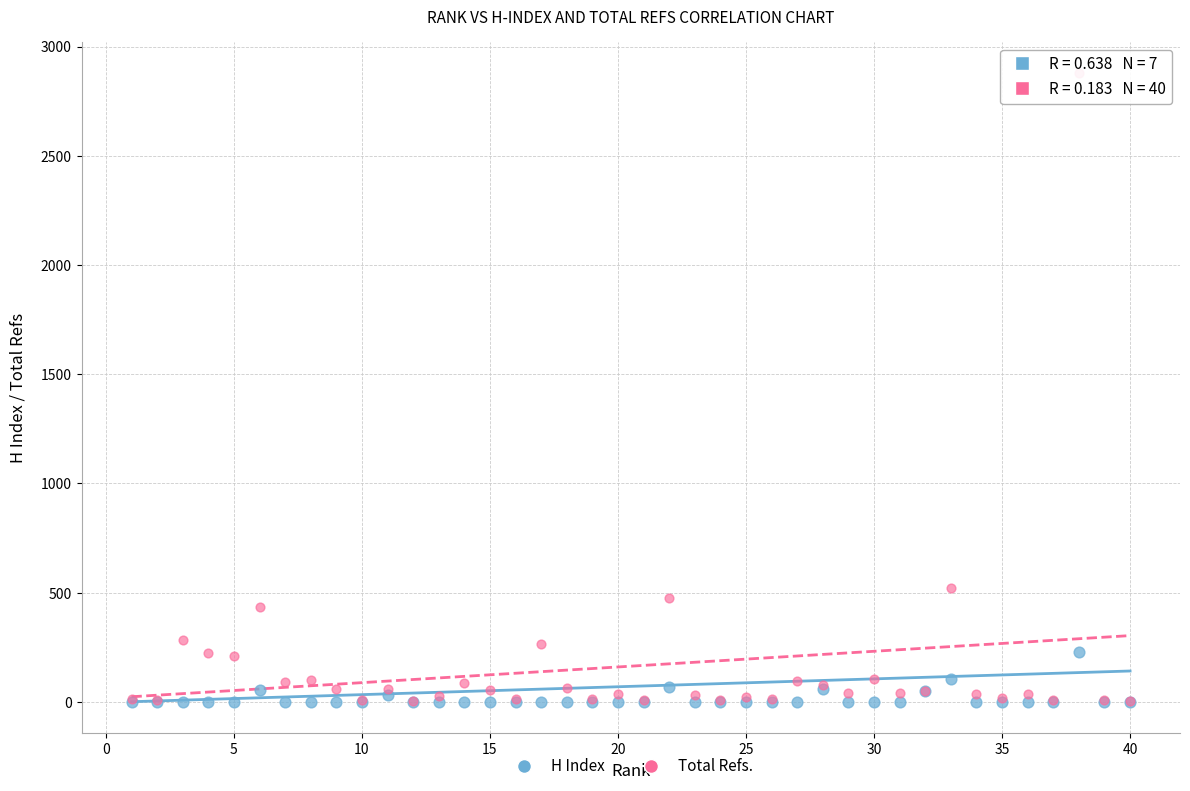

Which series contains the highest Y value?

Total Refs.